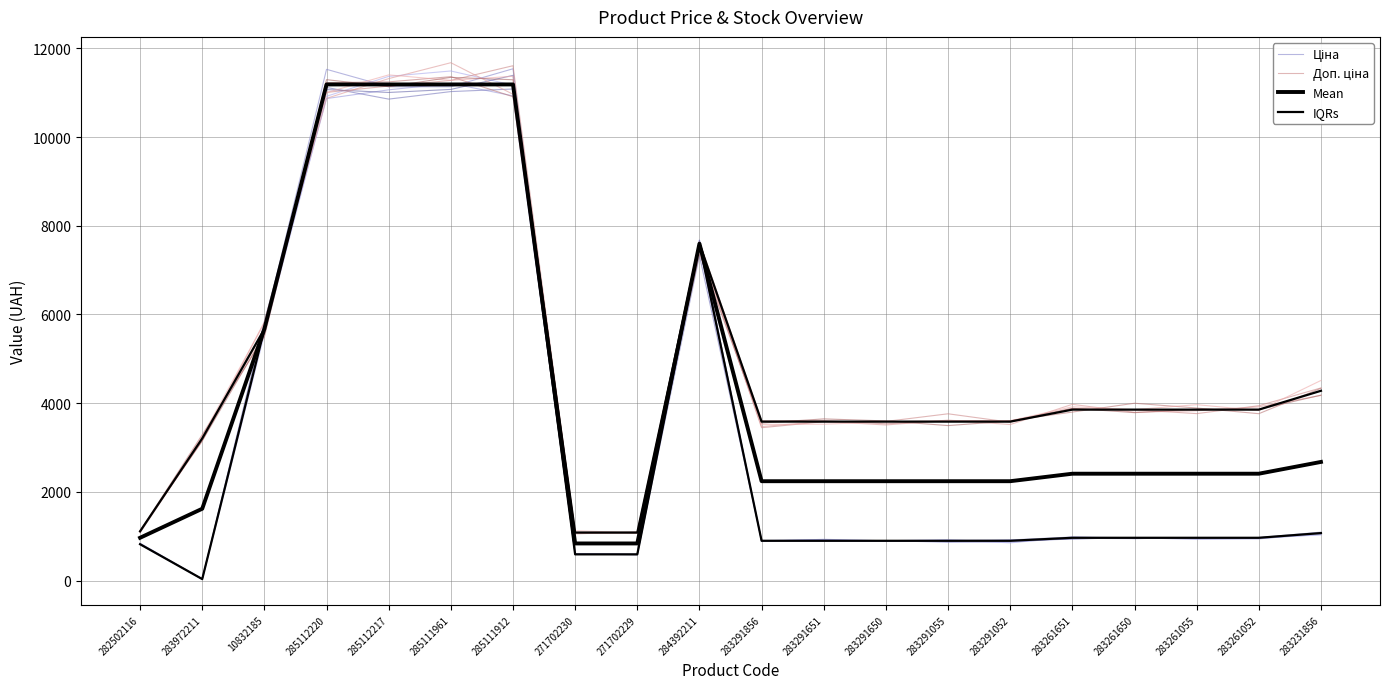

What is the value of the IQRs point at the 19th from the left?

3854.0